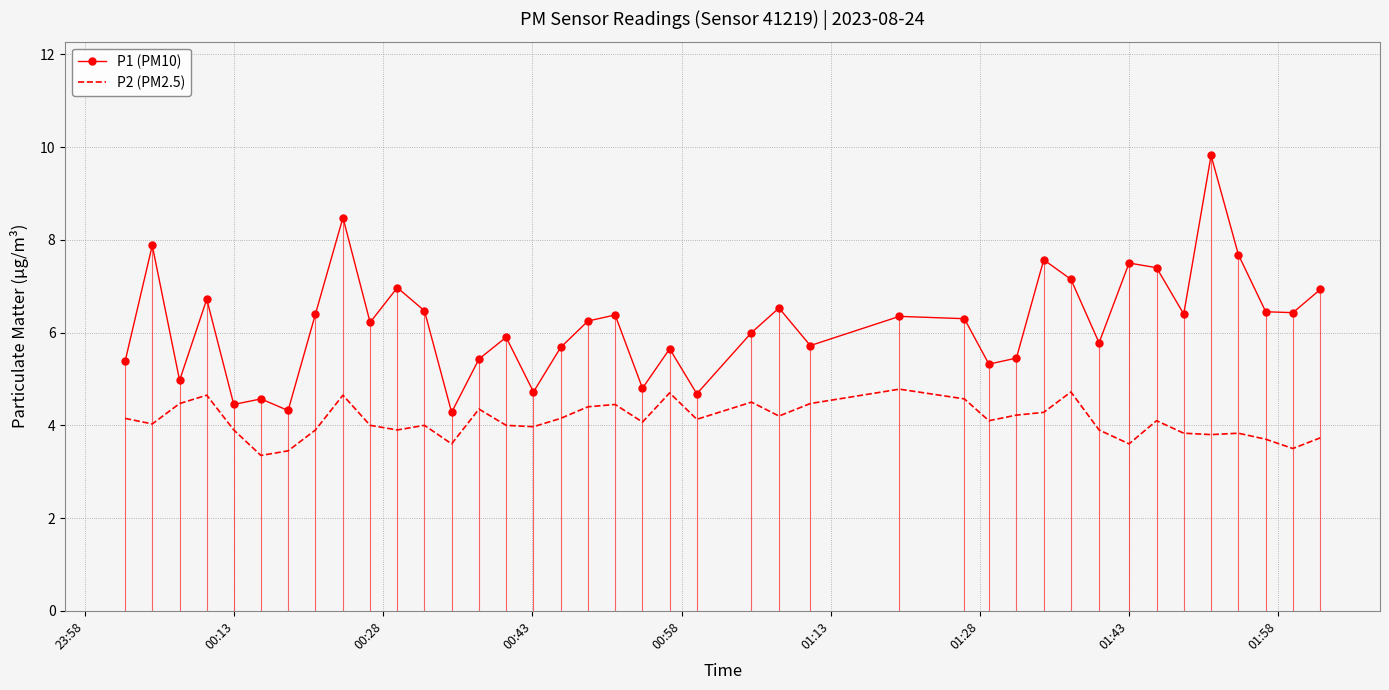

What is the highest value of the P1 (PM10) series?

9.8